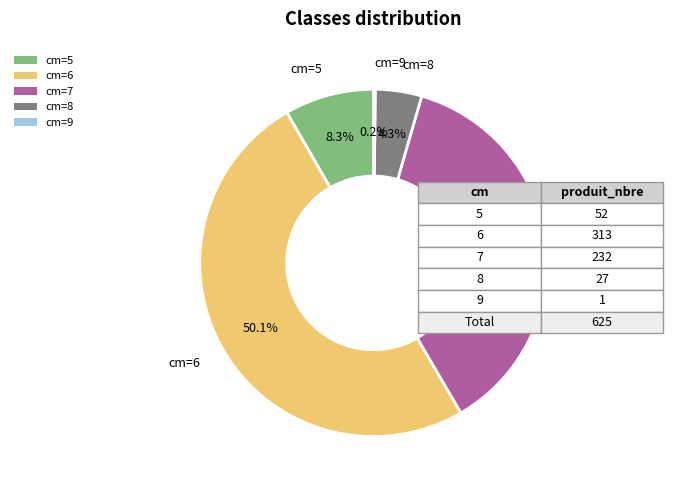

What percentage do cm=6 and cm=8 together represent?

54.4%